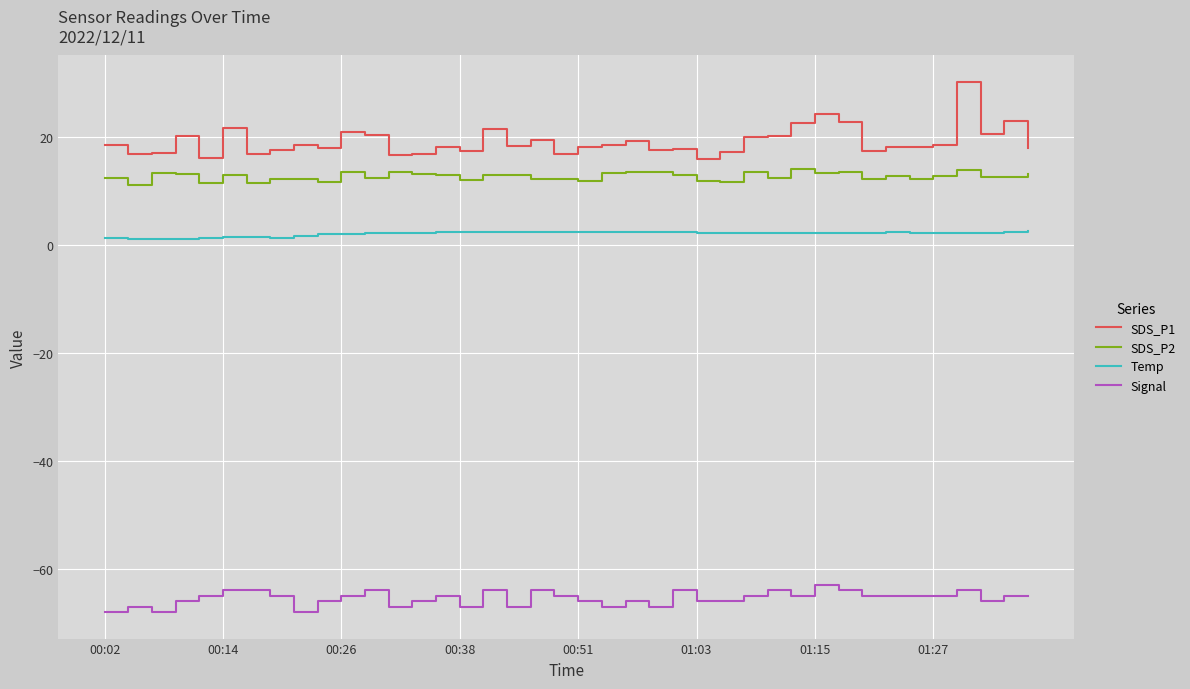

True or false: SDS_P2 and SDS_P1 intersect in this chart.

False